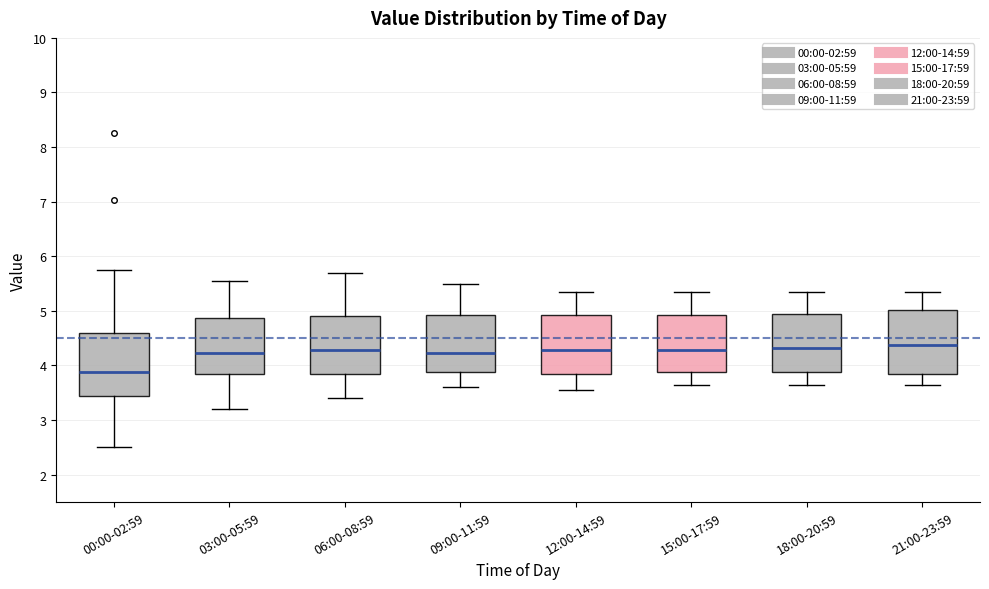

Which box has the lowest median line?

00:00-02:59